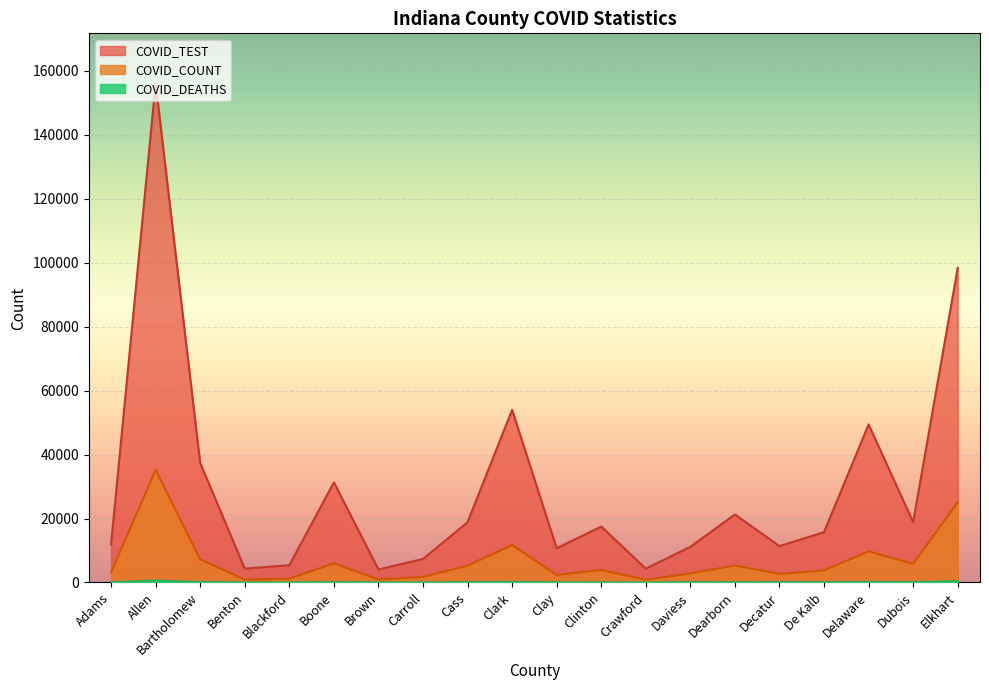

What is the sum of the COVID_DEATHS values at Boone and Carroll?

106